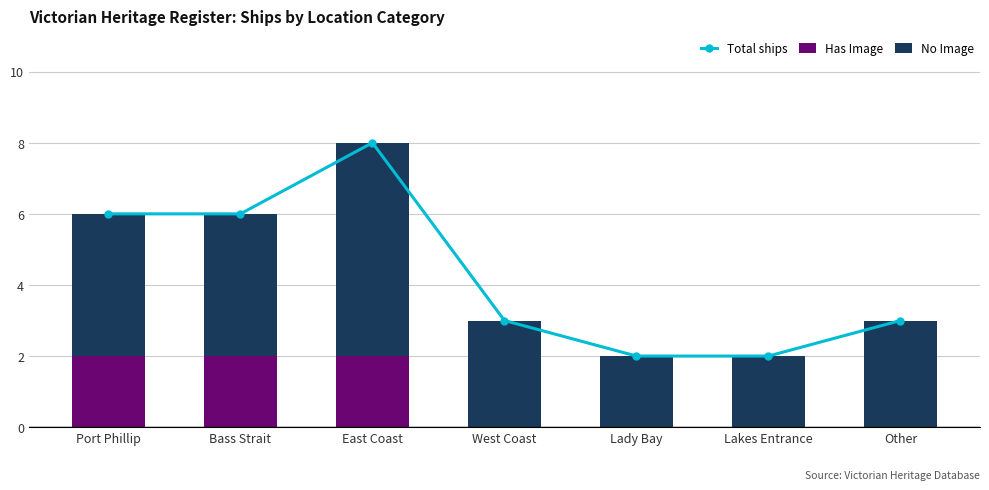

The No Image series shows 6 at East Coast. True or false?

True